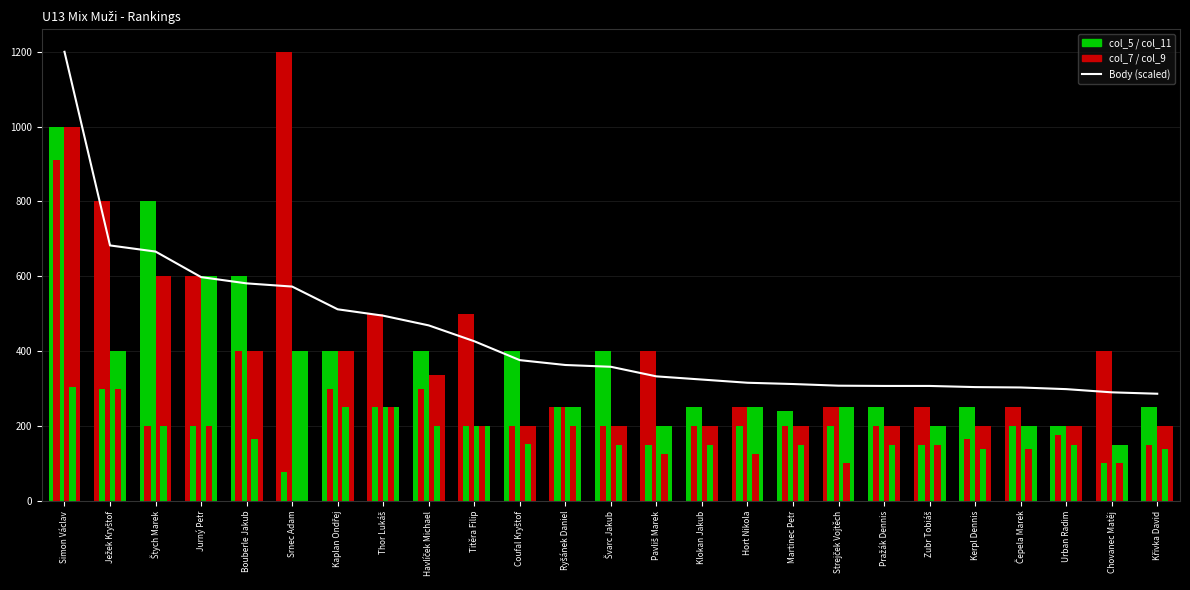

At which label does col_7 first exceed 200?

Simon Václav